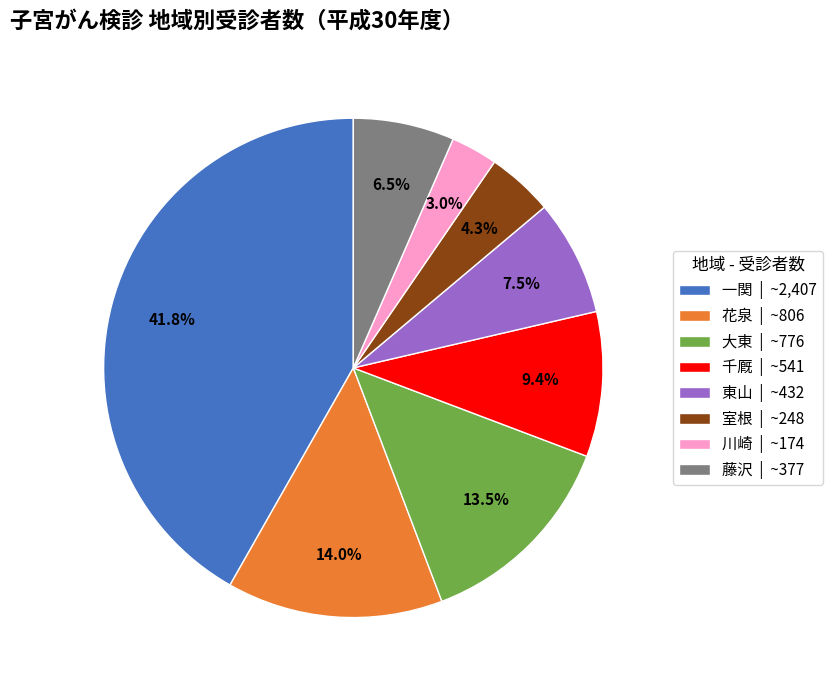

To the nearest percent, what is the combined percentage of 室根 and 一関?

46%